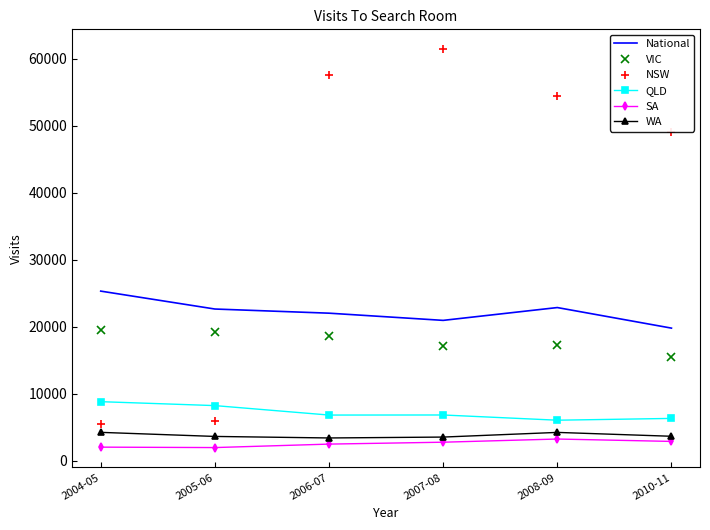

Which series has the largest range (max minus min)?

NSW